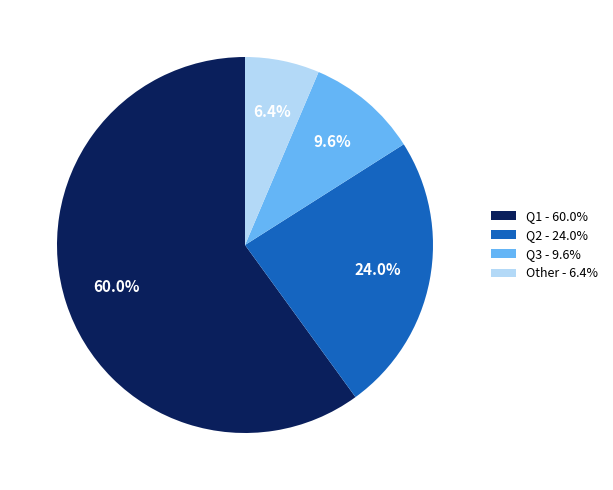

Does any single category account for the majority?

Yes